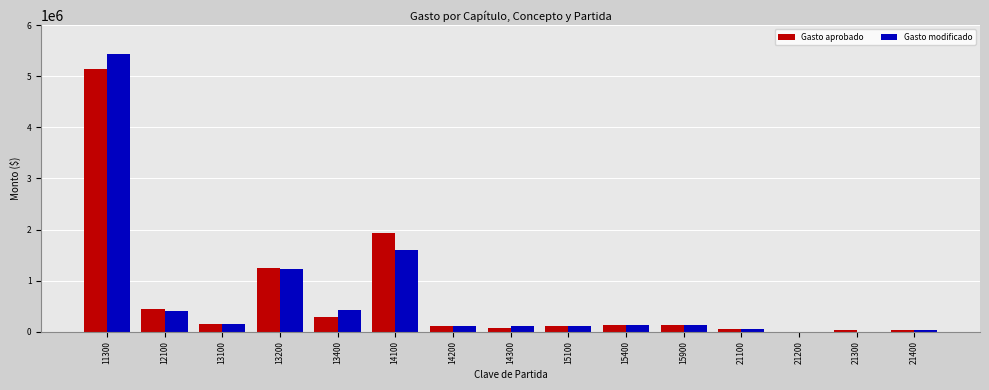

What is the sum of all Gasto aprobado values?

9853198.1